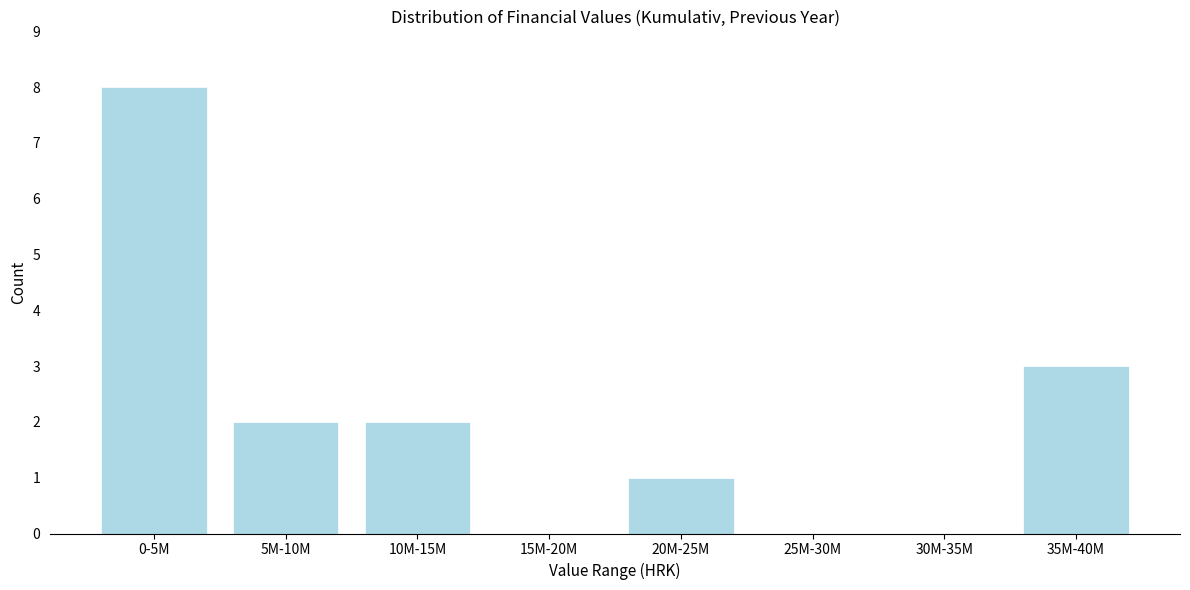

Reading left to right, extract all data points from this chart.

0-5M=8	5M-10M=2	10M-15M=2	15M-20M=0	20M-25M=1	25M-30M=0	30M-35M=0	35M-40M=3